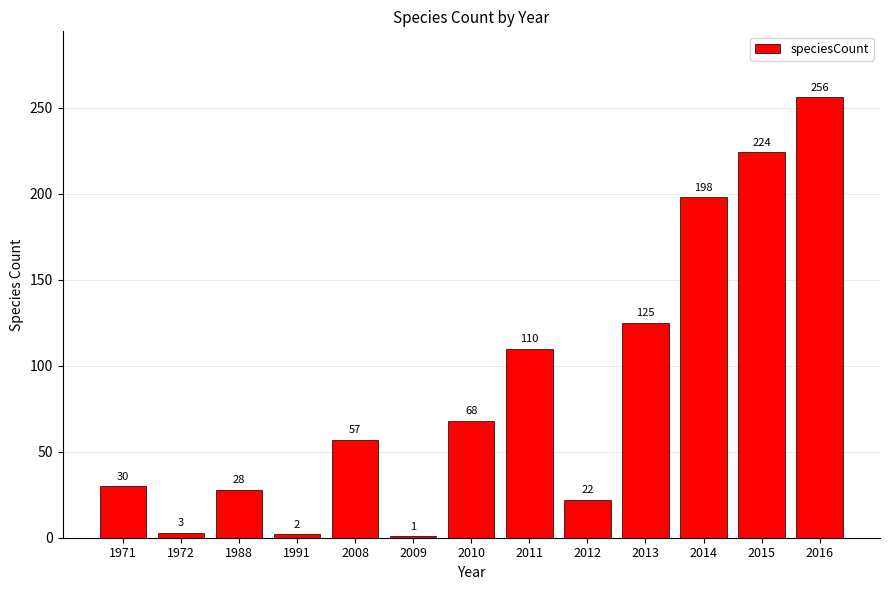

Rank the categories by value from highest to lowest.

2016, 2015, 2014, 2013, 2011, 2010, 2008, 1971, 1988, 2012, 1972, 1991, 2009